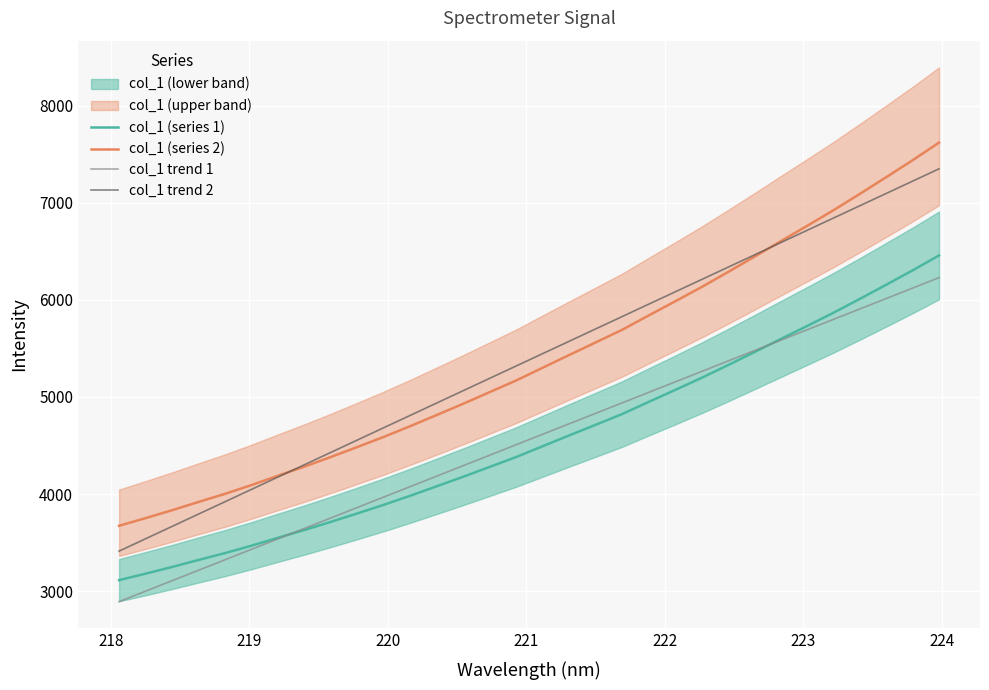

True or false: col_1 (series 2) and col_1 trend 1 intersect in this chart.

False